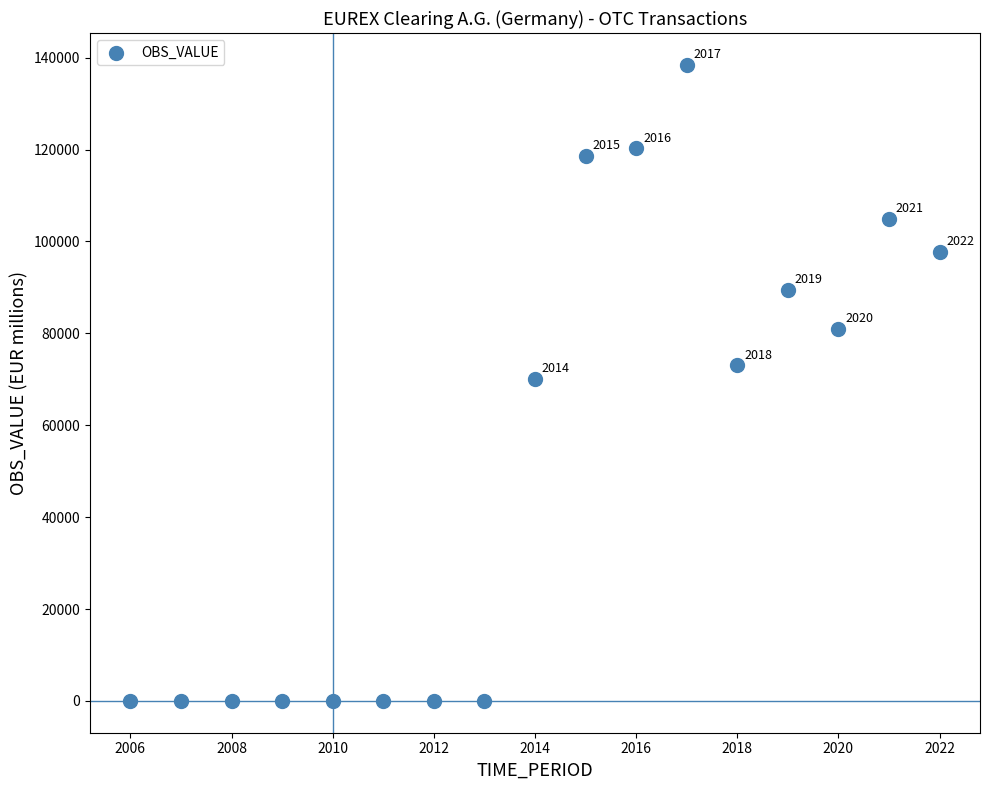

What is the range of X values (max minus min)?

16